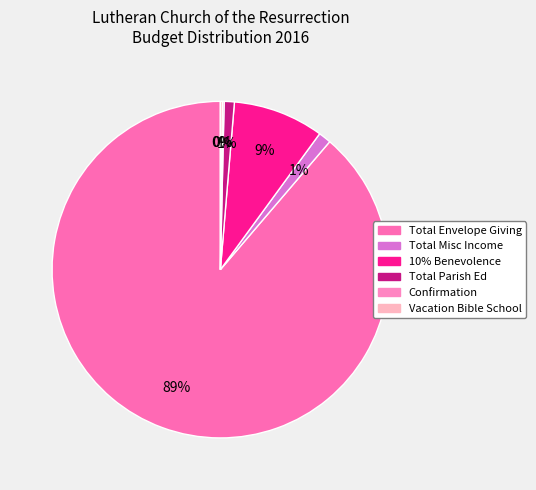

What is the change in value from Confirmation to Vacation Bible School?

+200.0